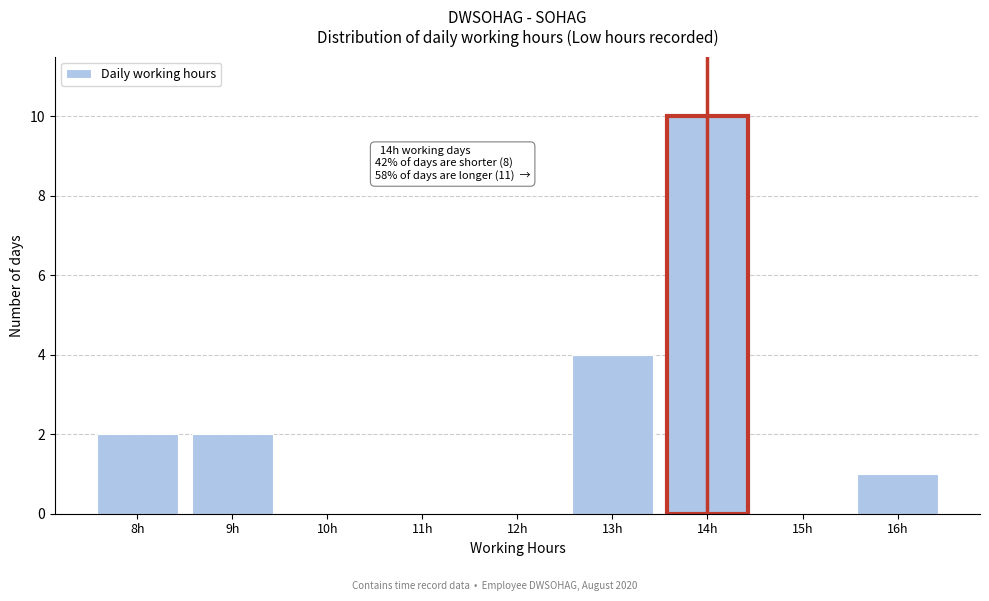

Reading left to right, transcribe all the data shown in this chart.

8h=2	9h=2	10h=0	11h=0	12h=0	13h=4	14h=10	15h=0	16h=1